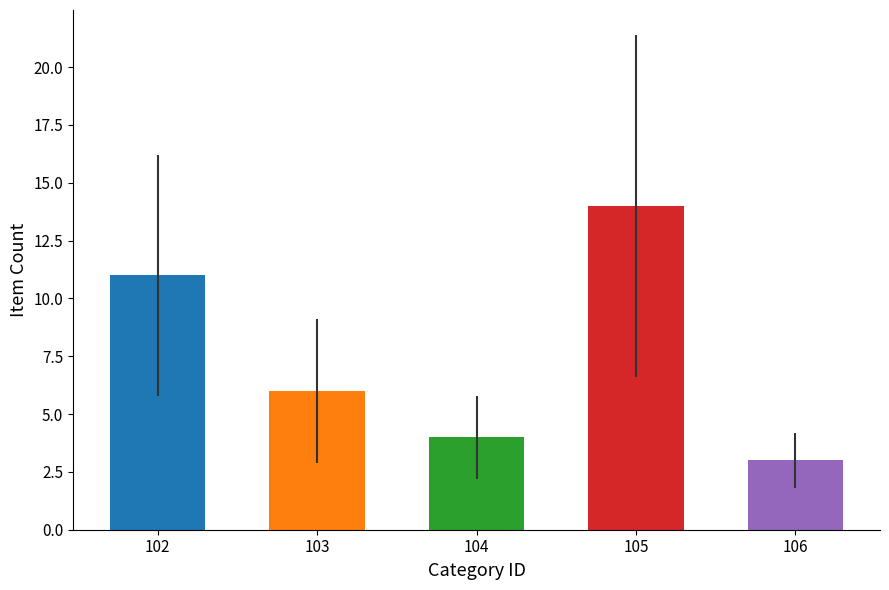

Does the chart contain any negative values?

No